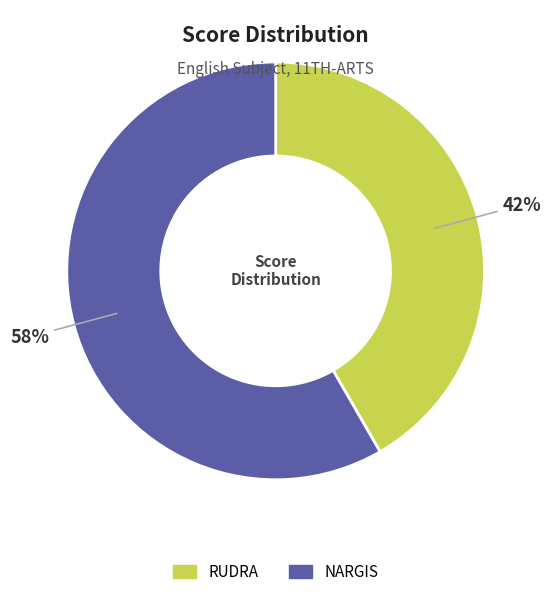

How many segments does this pie chart have?

2